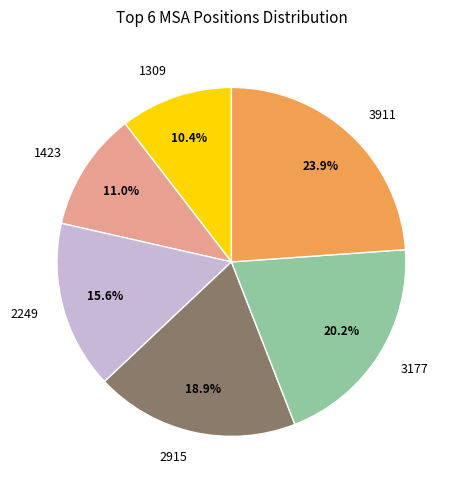

Which slice is the smallest?

1309